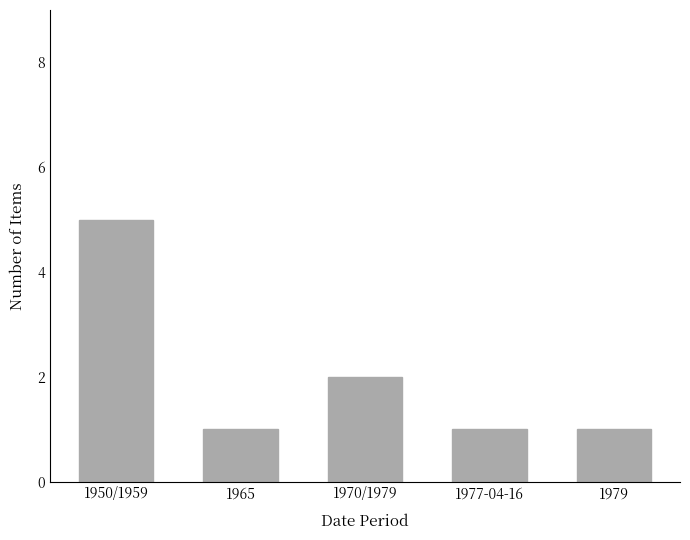

Count the values in the range 1 to 2.

4